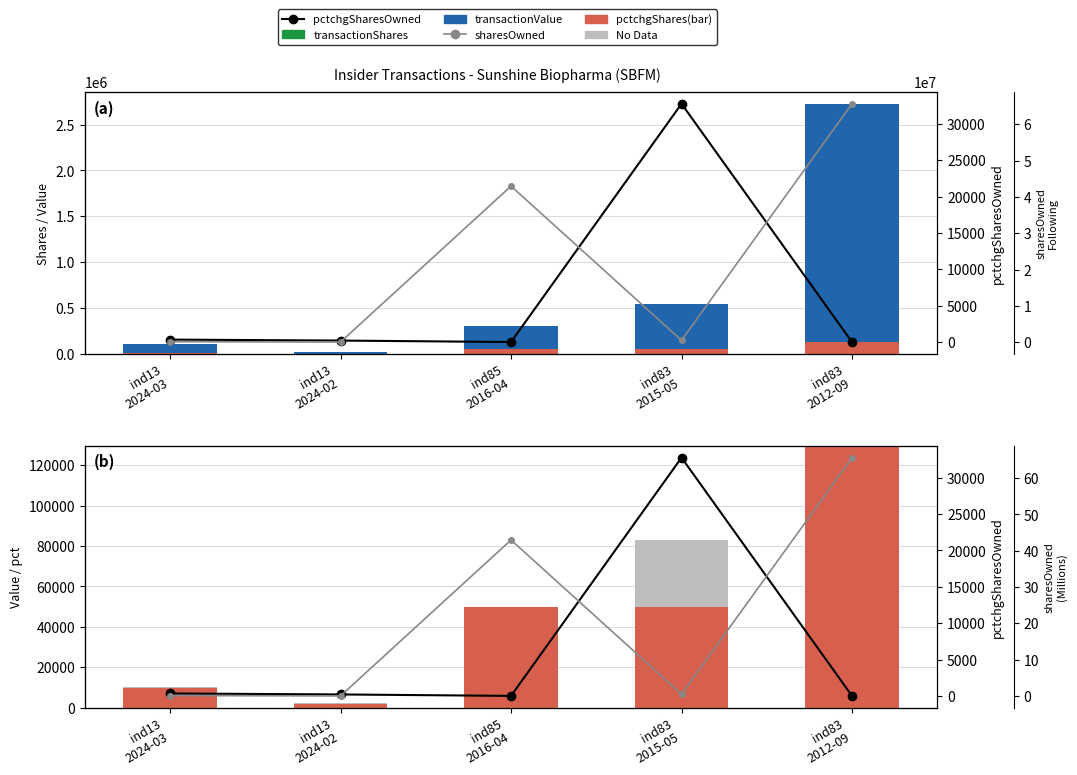

True or false: transactionShares has a value of 253082.0 at ind85
2016-04.

True